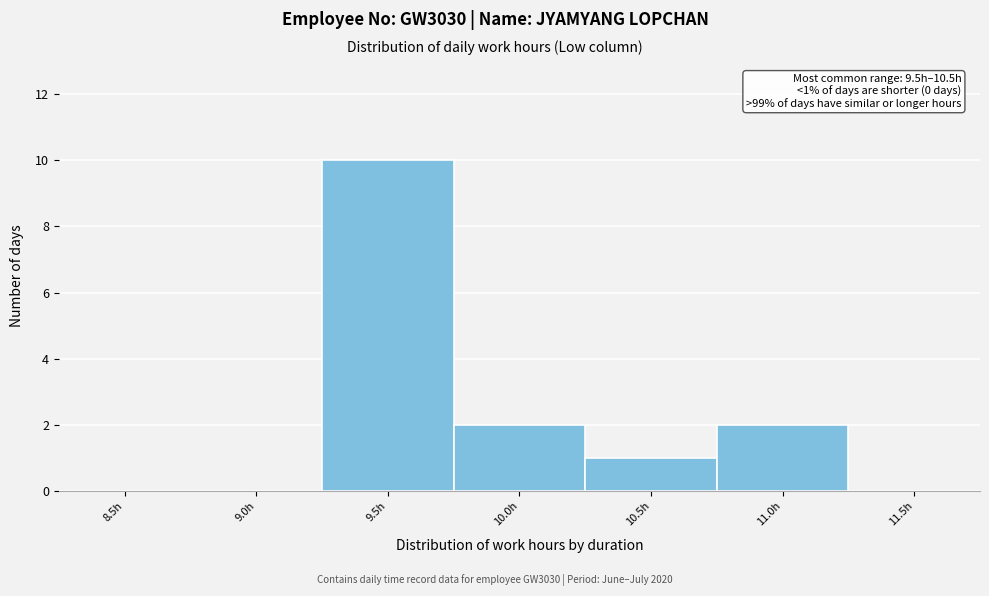

Reading left to right, list all the values displayed in this chart.

8.5h=0	9.0h=0	9.5h=10	10.0h=2	10.5h=1	11.0h=2	11.5h=0